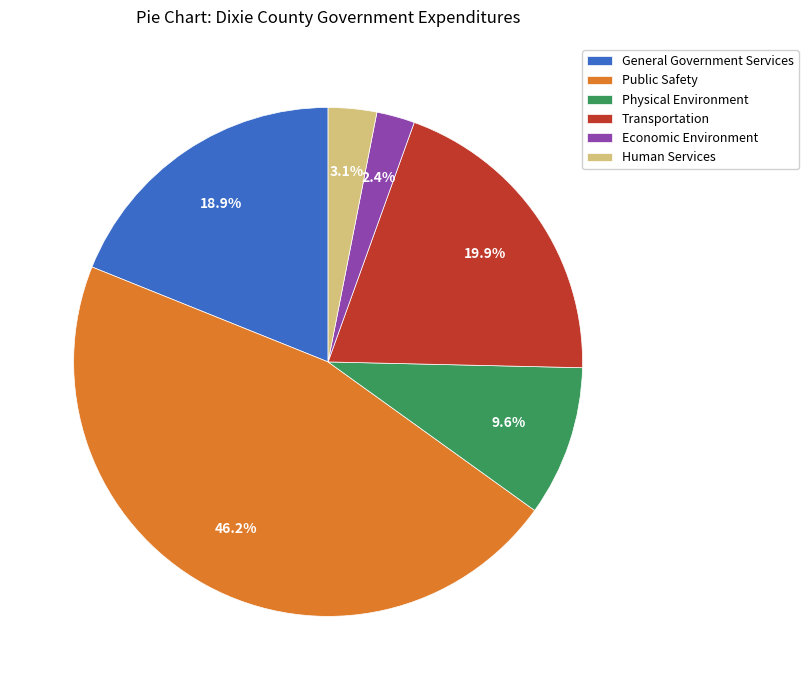

What is the ratio of the value at Transportation to the value at Public Safety?

0.4